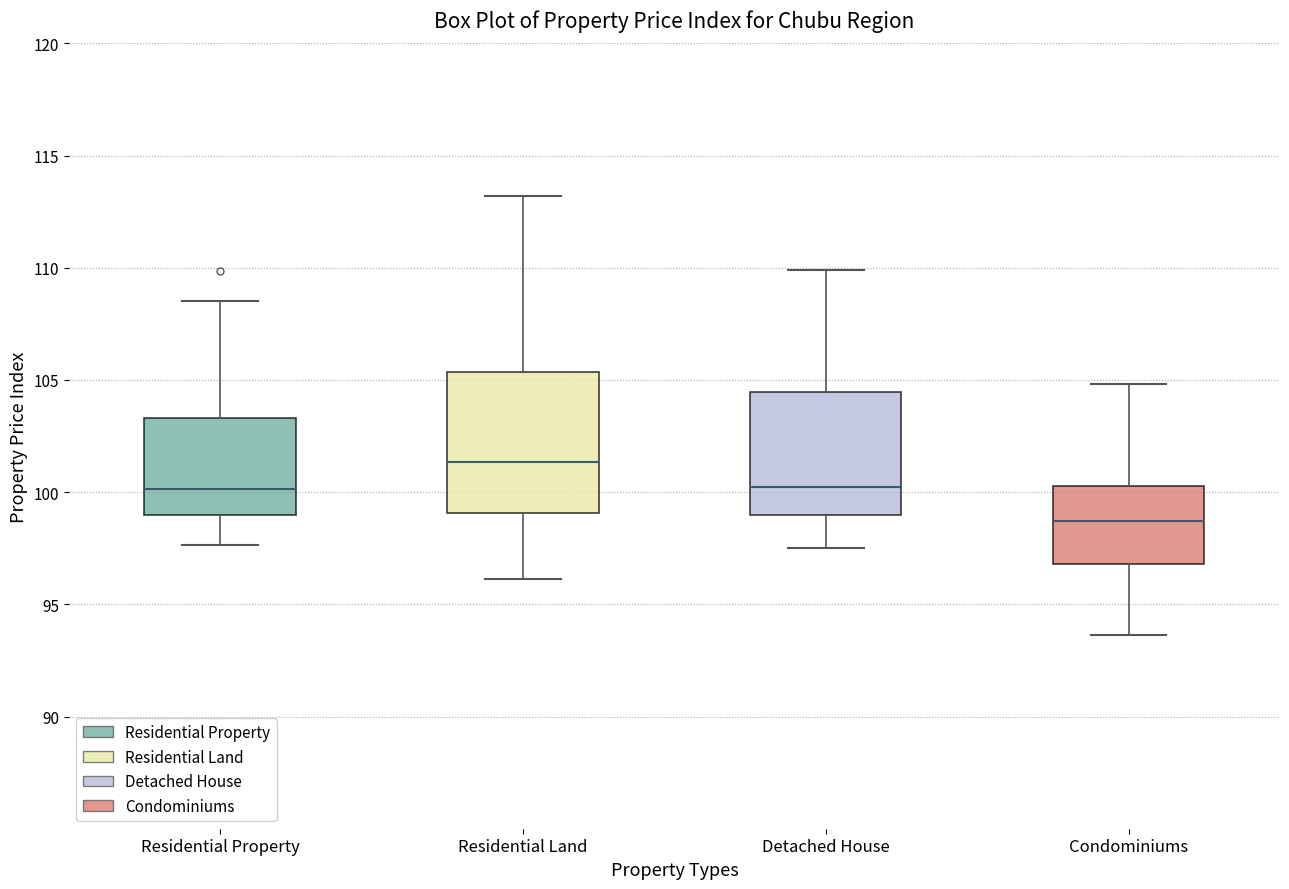

Which box has the highest median line?

Residential Land